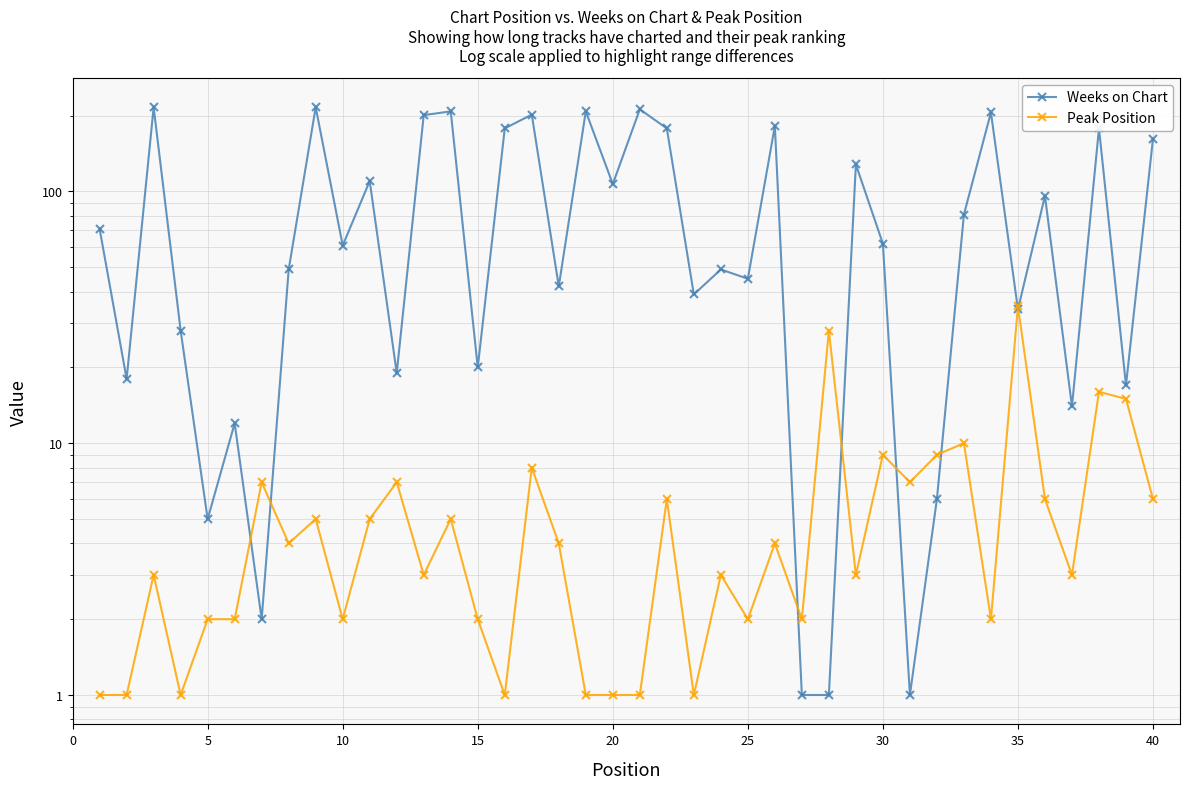

Rank the series by their average value, from lowest to highest.

Peak Position, Weeks on Chart